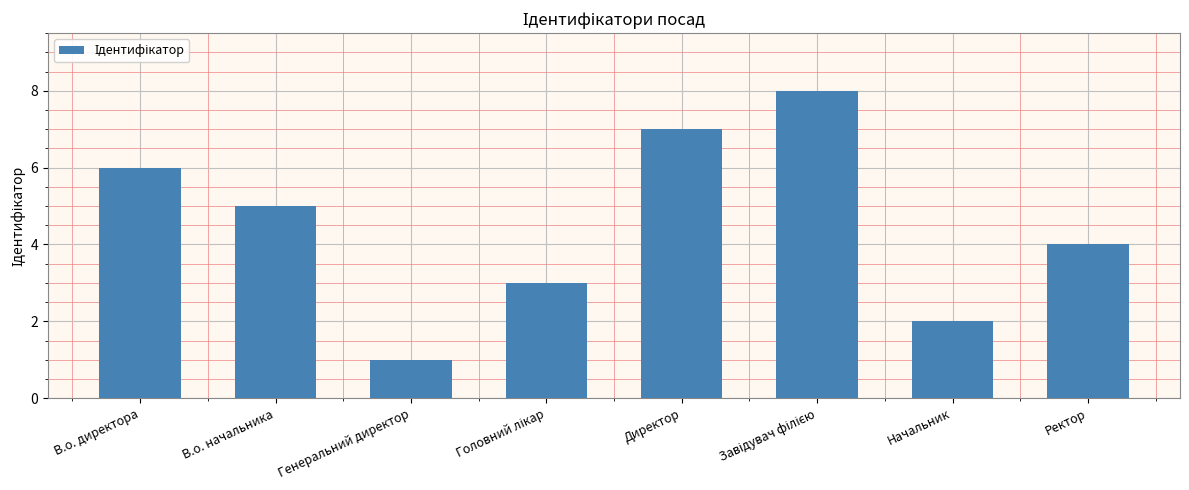

True or false: the data shows 1 at Генеральний директор.

True